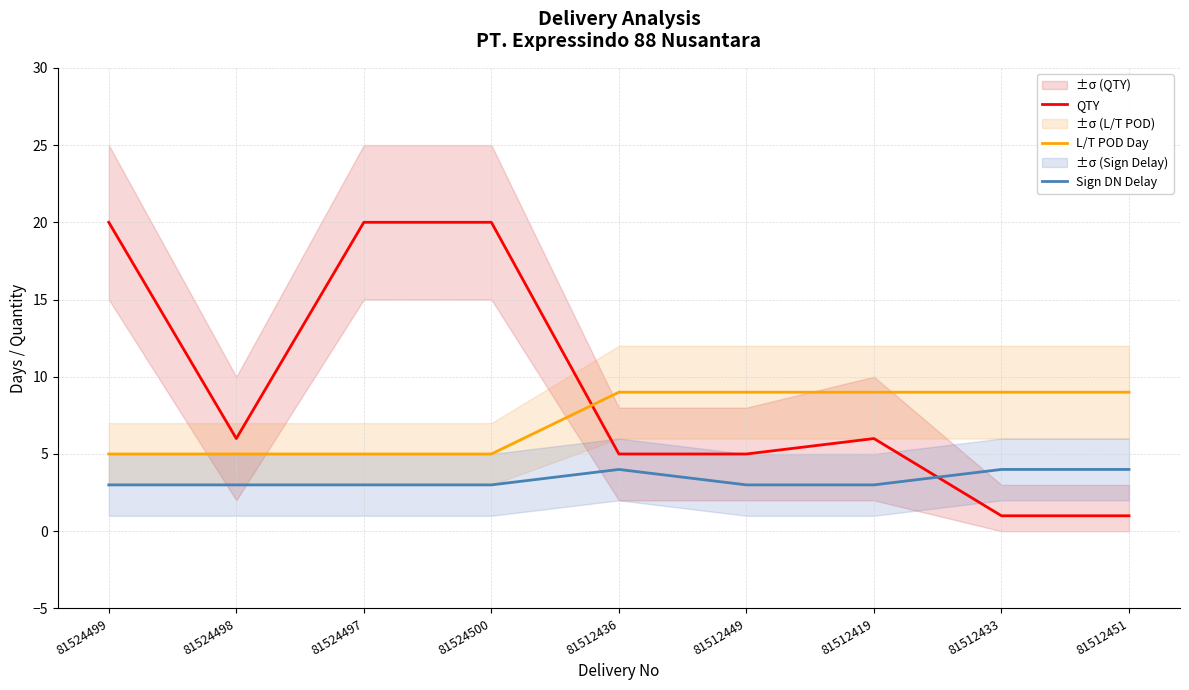

Which series has the widest spread of values?

QTY